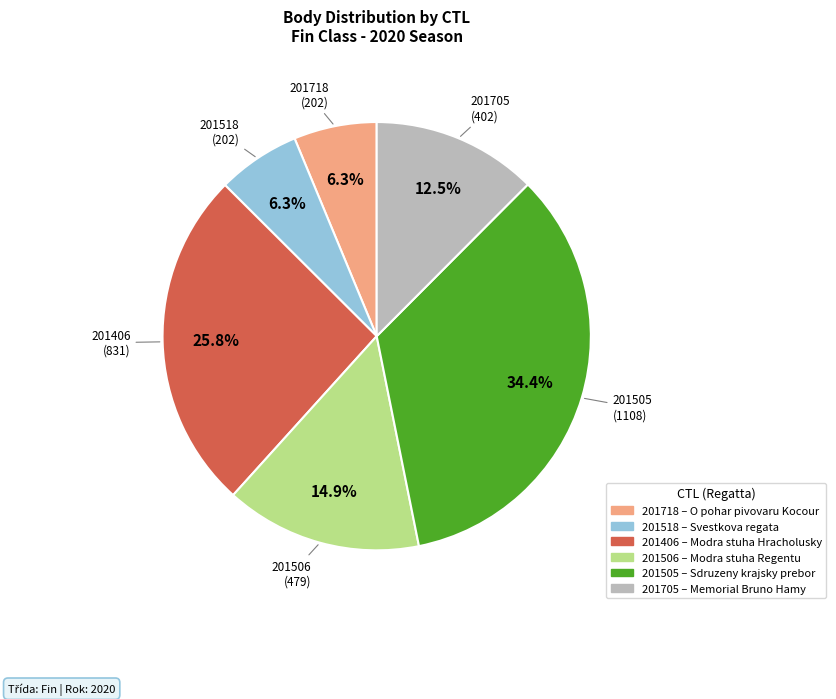

To the nearest percent, what percentage of the pie is 201506?

15%